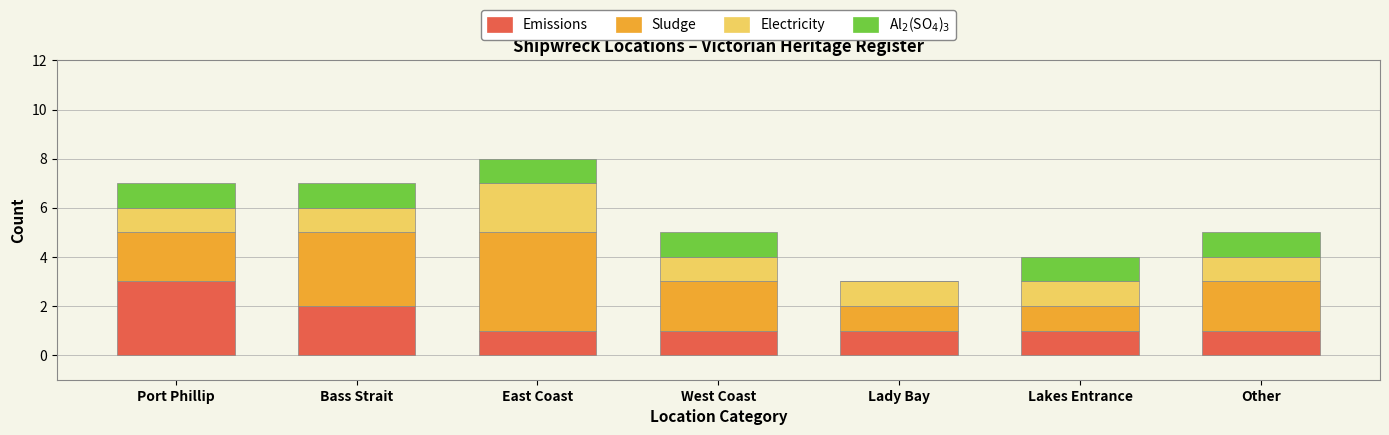

What is the total value across all series at Lakes Entrance?

4